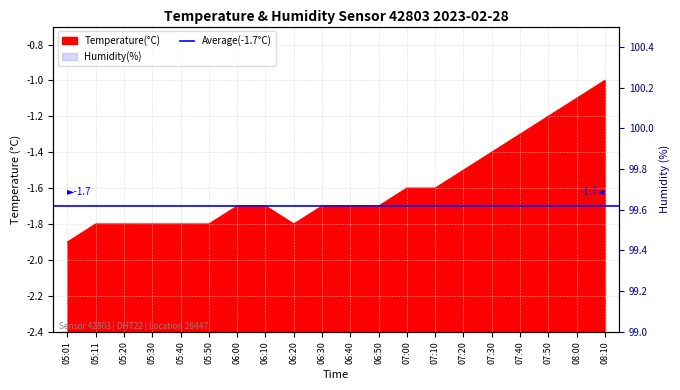

Between 07:50 and 07:00, which is larger?

07:50